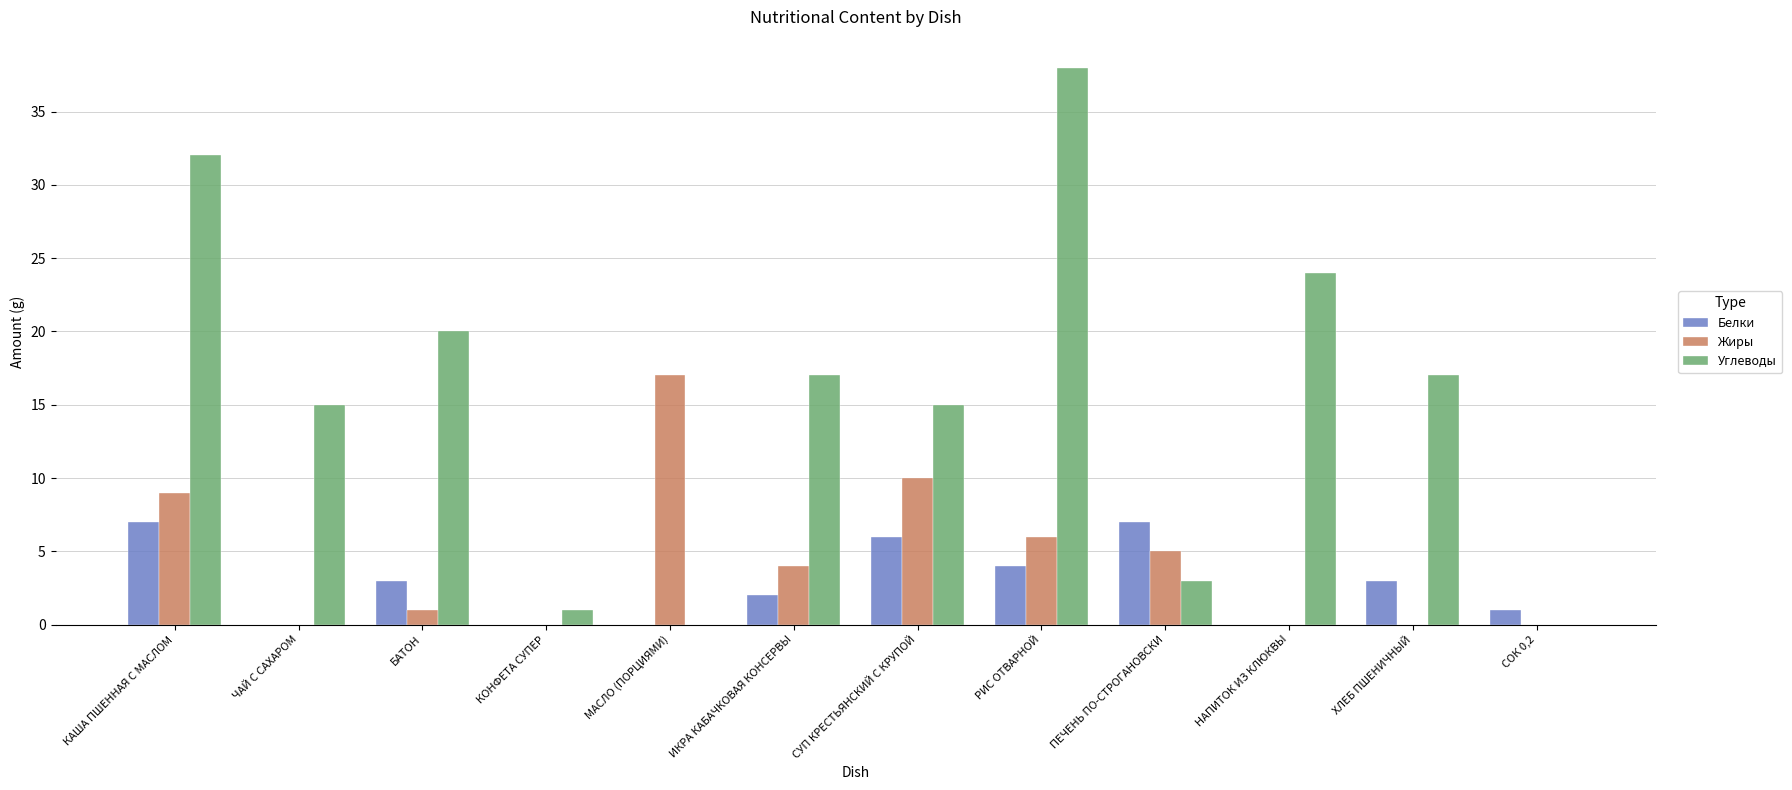

Between КАША ПШЕННАЯ С МАСЛОМ and ПЕЧЕНЬ ПО-СТРОГАНОВСКИ, which series saw the biggest shift?

Углеводы